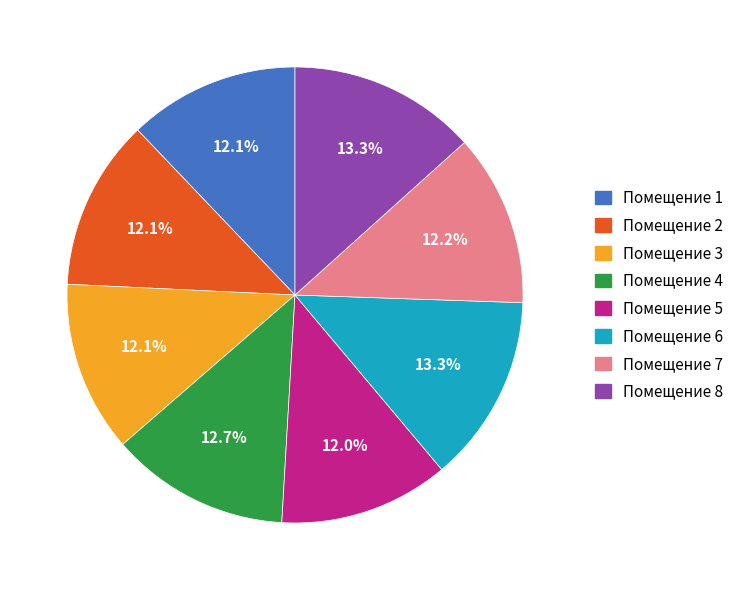

Count the number of slices in the pie.

8